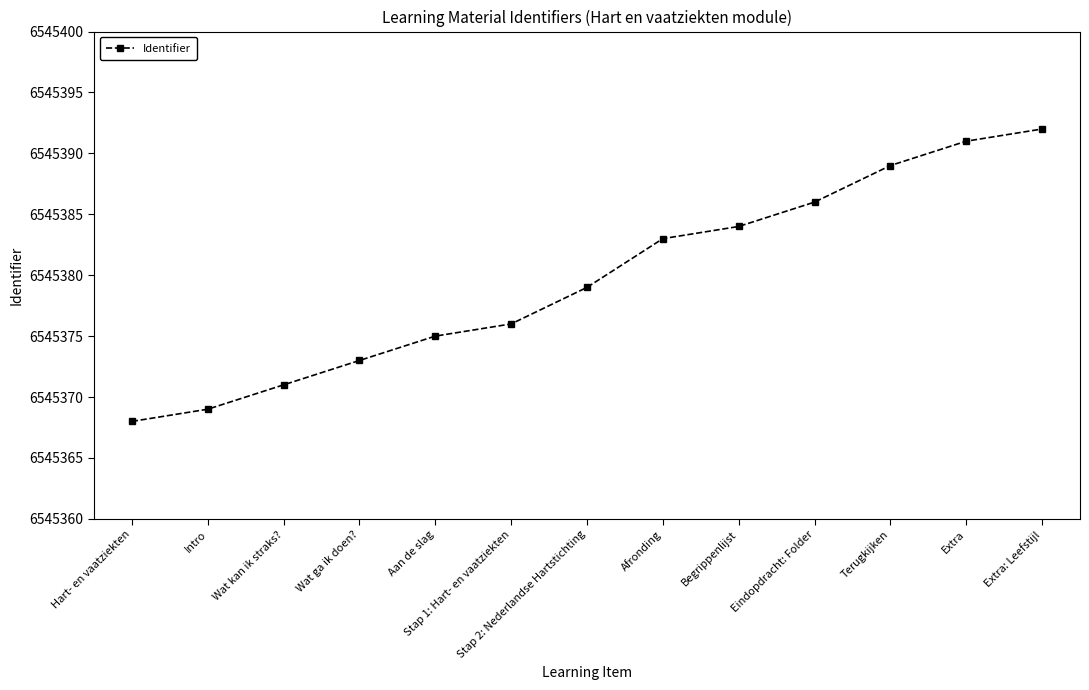

At which category does the chart reach its minimum across all series?

Hart- en vaatziekten